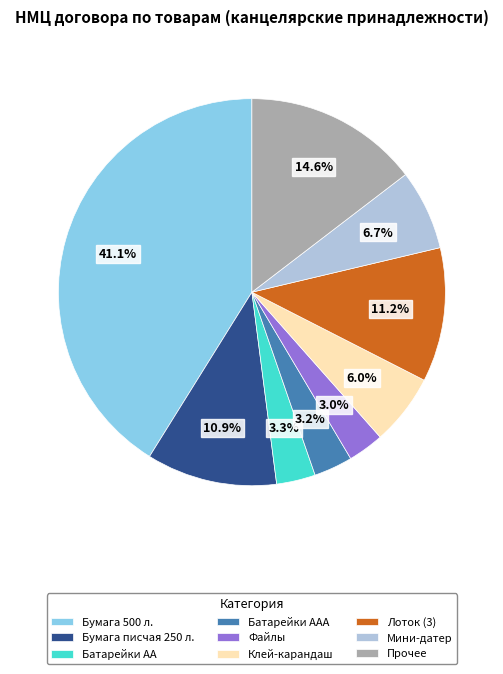

What is the total percentage of Мини-датер and Клей-карандаш?

12.7%